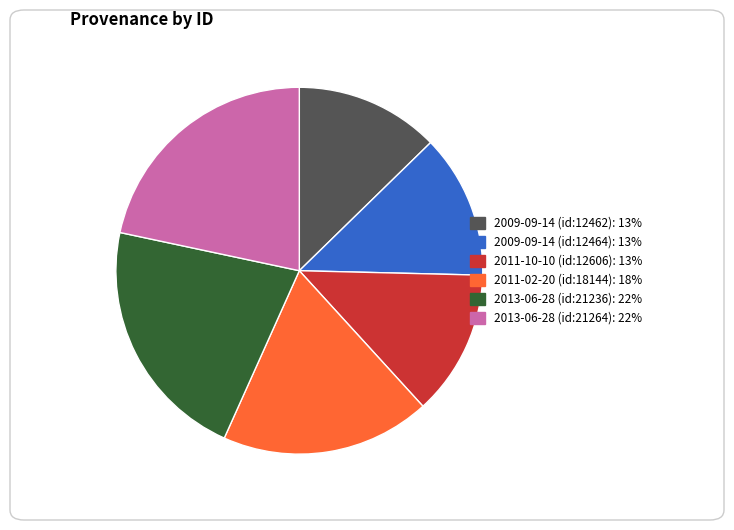

Is there any slice that represents more than half of the pie?

No